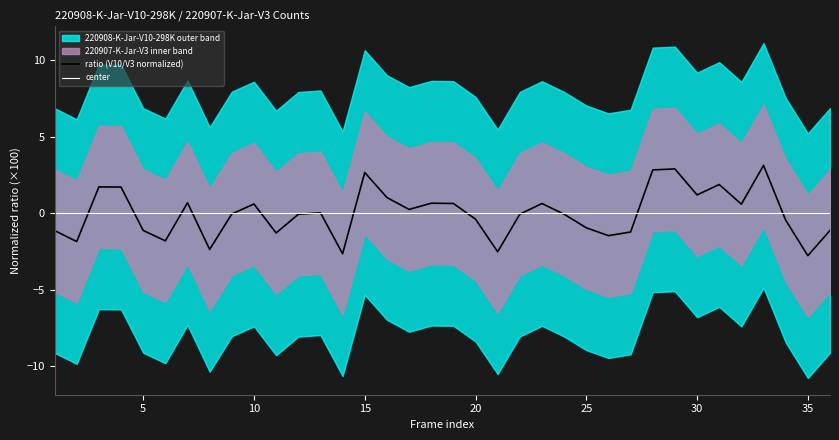

What is the lowest value of the ratio (V10/V3 normalized) series?

-2.8